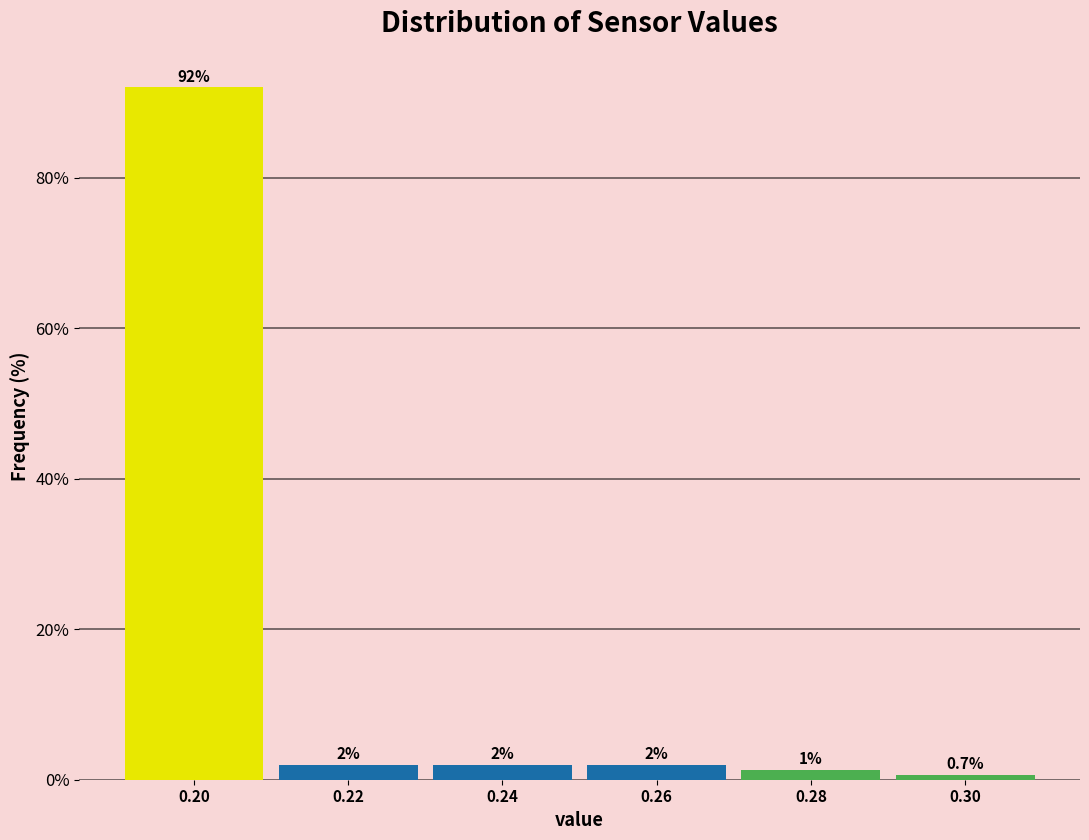

Which label corresponds to the smallest value in the chart?

0.30